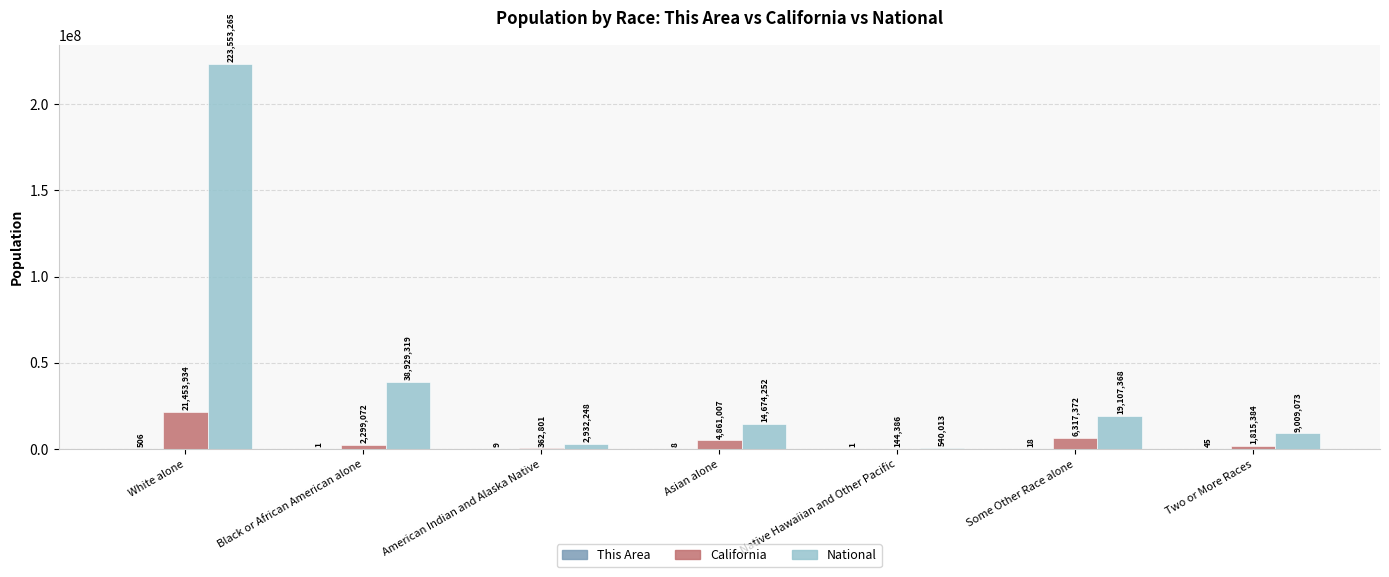

What is the average value of the National series?

44106505